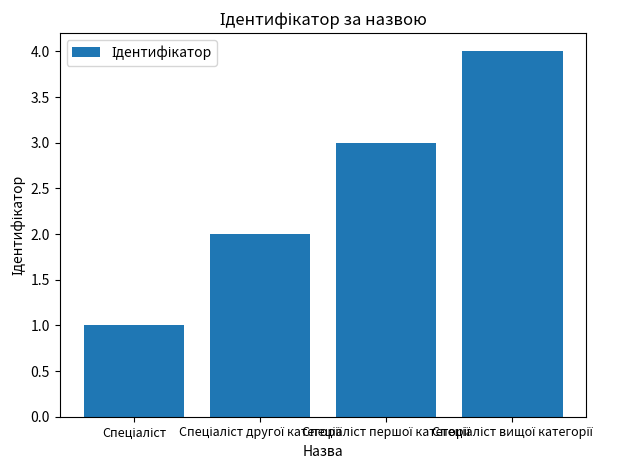

What is the maximum value shown in the chart?

4